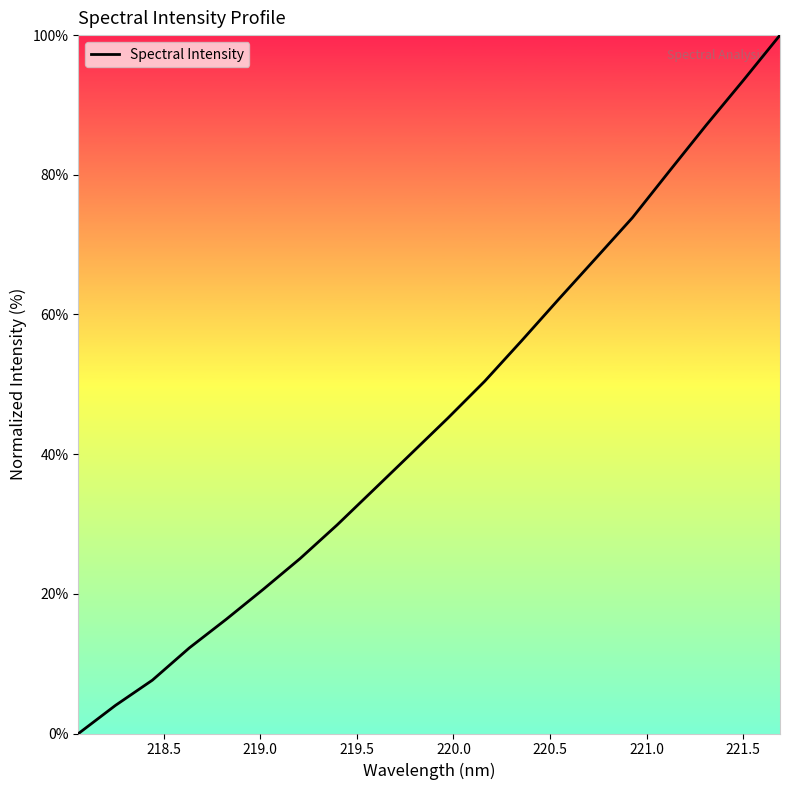

What is the difference between the maximum and minimum values?

100.0